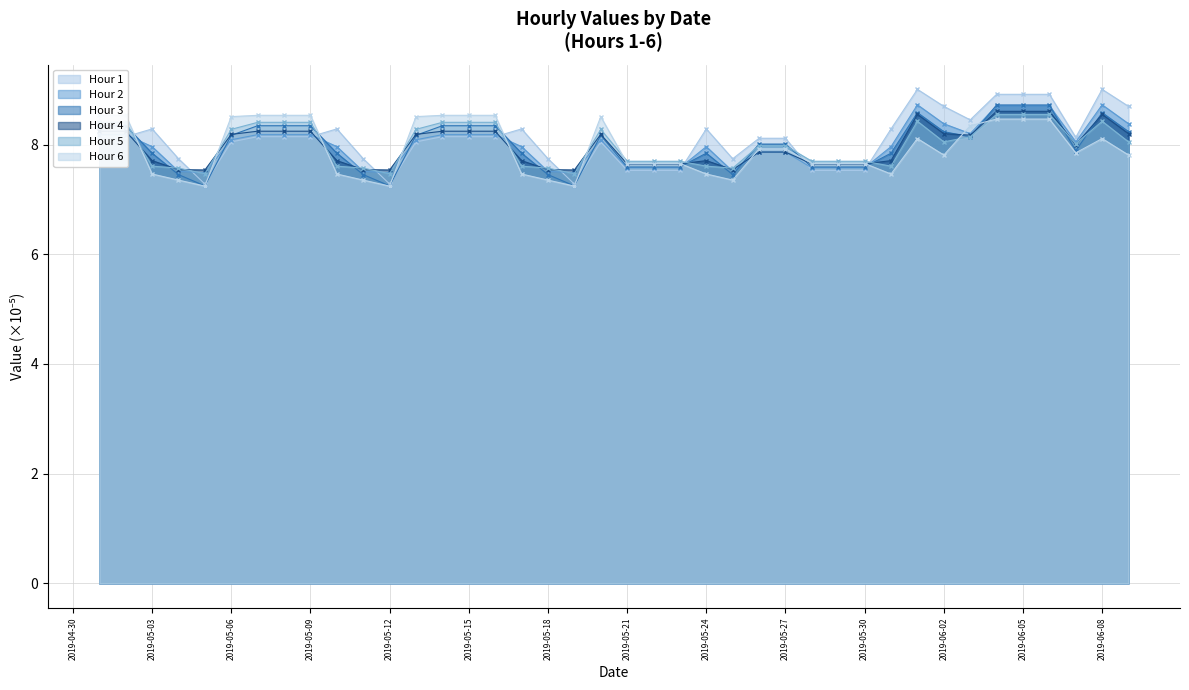

Where is the first local maximum for Hour 4?

2019-05-20